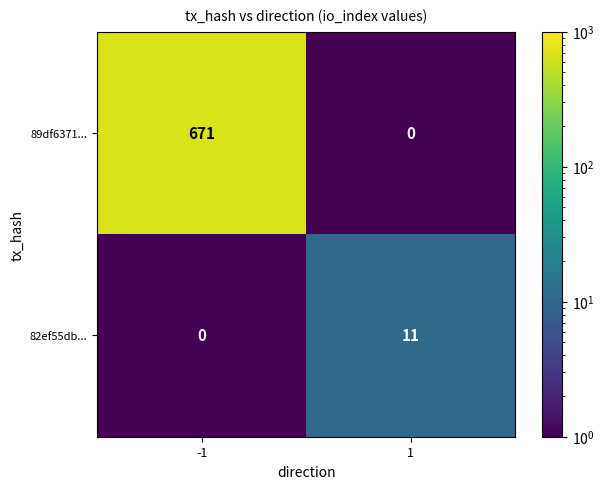

Reading left to right, what are all the values shown in this chart?

89df6371...: -1=671	1=0
82ef55db...: -1=0	1=11